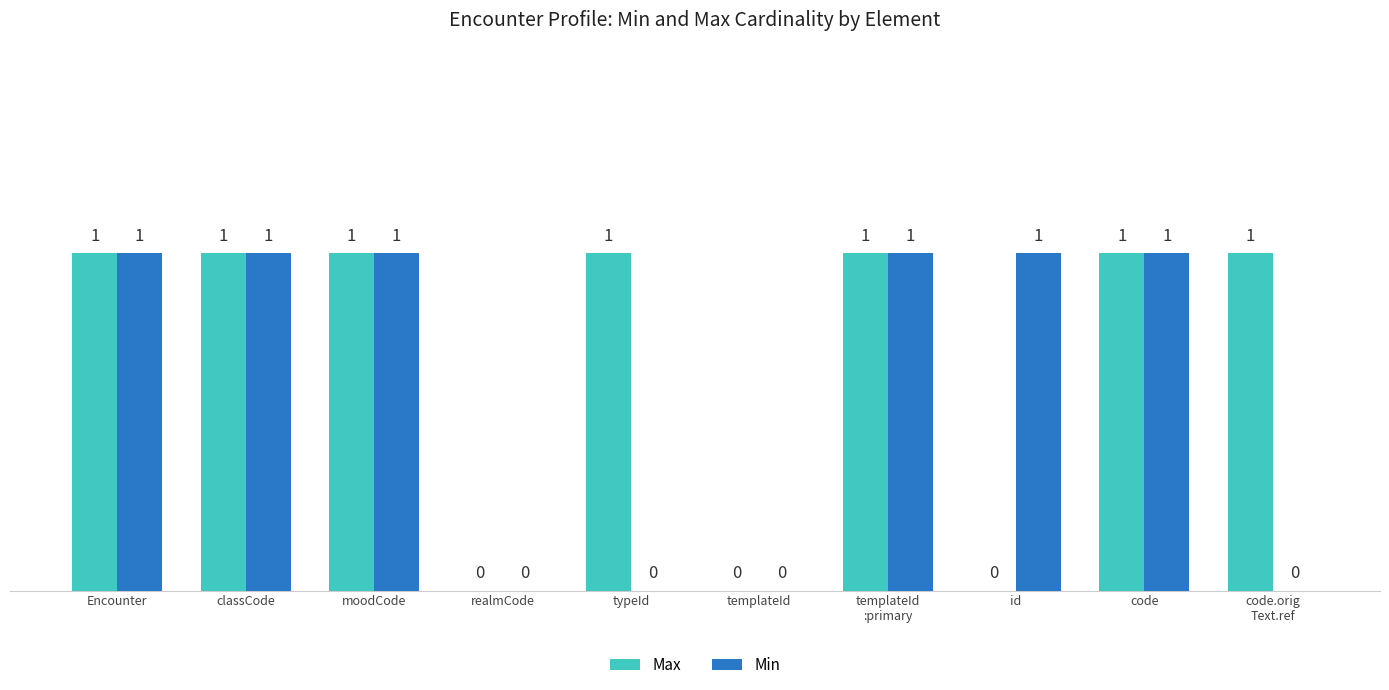

What are all the series names shown in the legend?

Max, Min